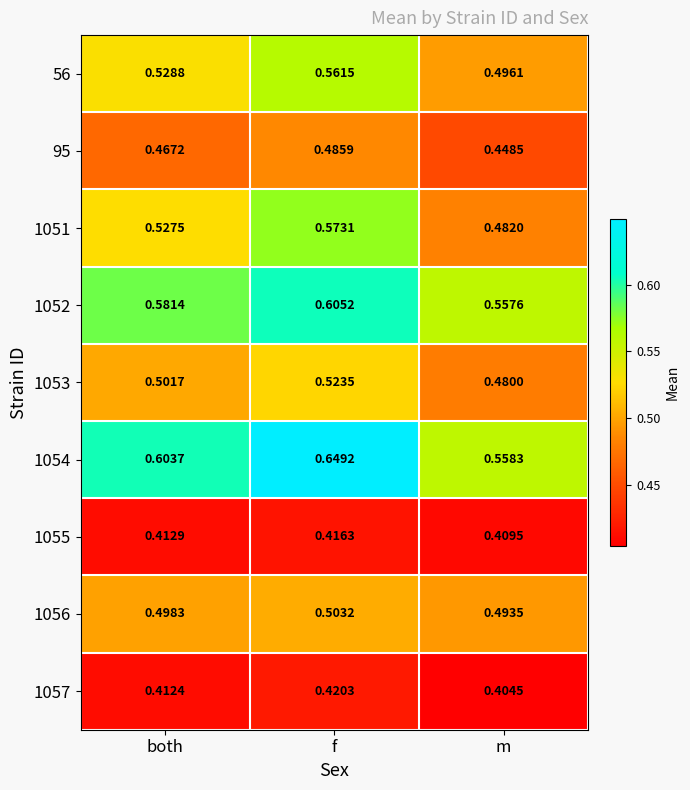

Is the value of 1056 at f greater than the value of 95 at f?

Yes